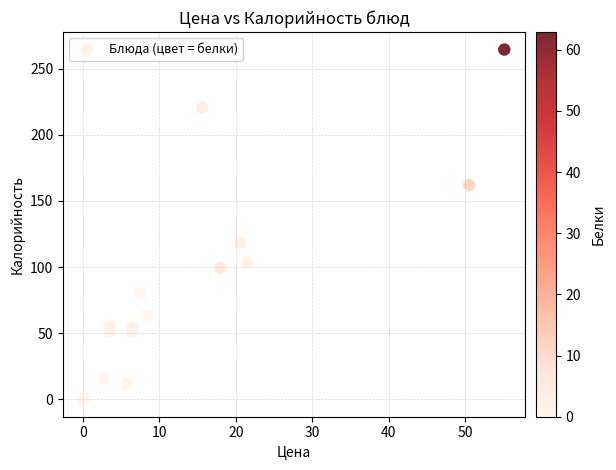

What is the range of Y values (max minus min)?

264.3